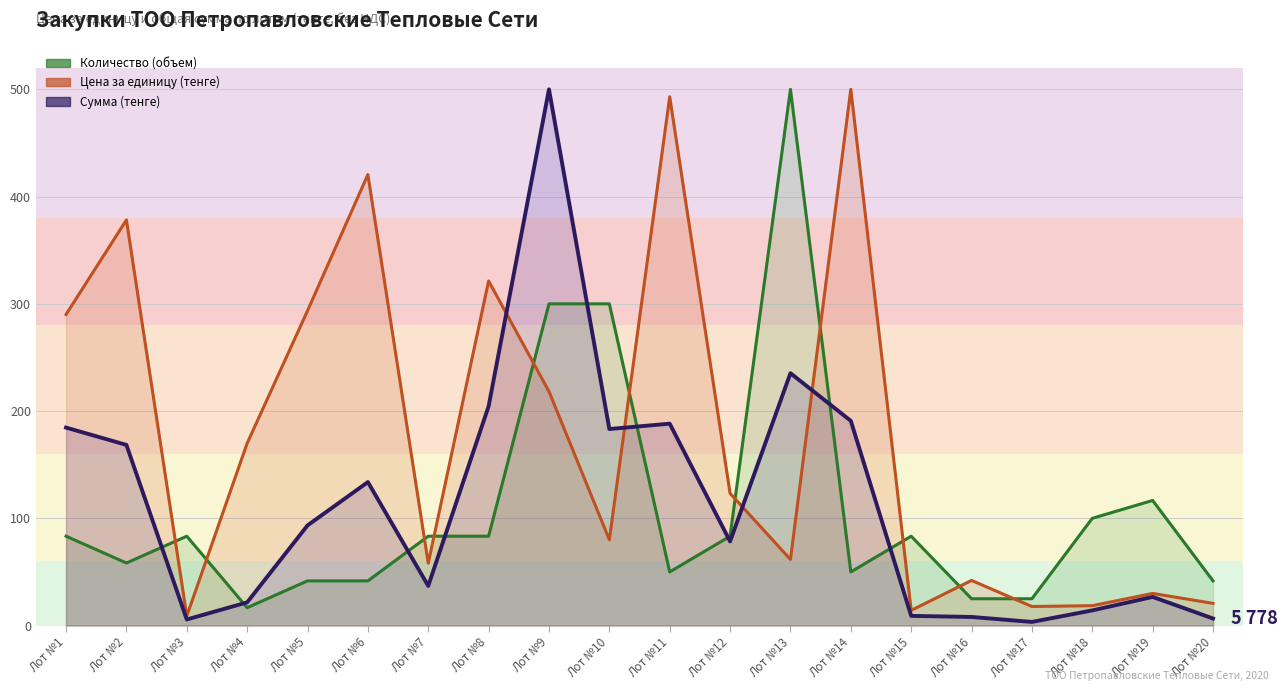

True or false: Сумма (тенге) has a value of 190.9 at Лот №14.

True